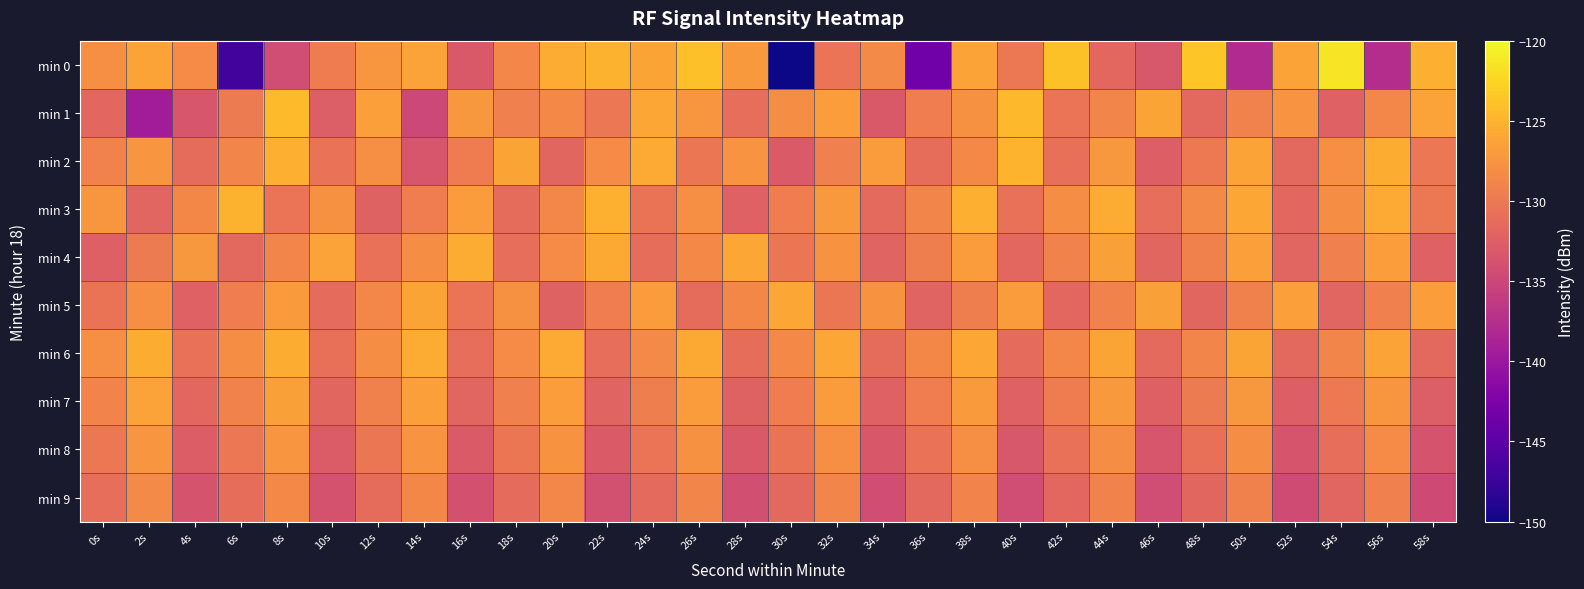

How many categories are shown in the chart?

30